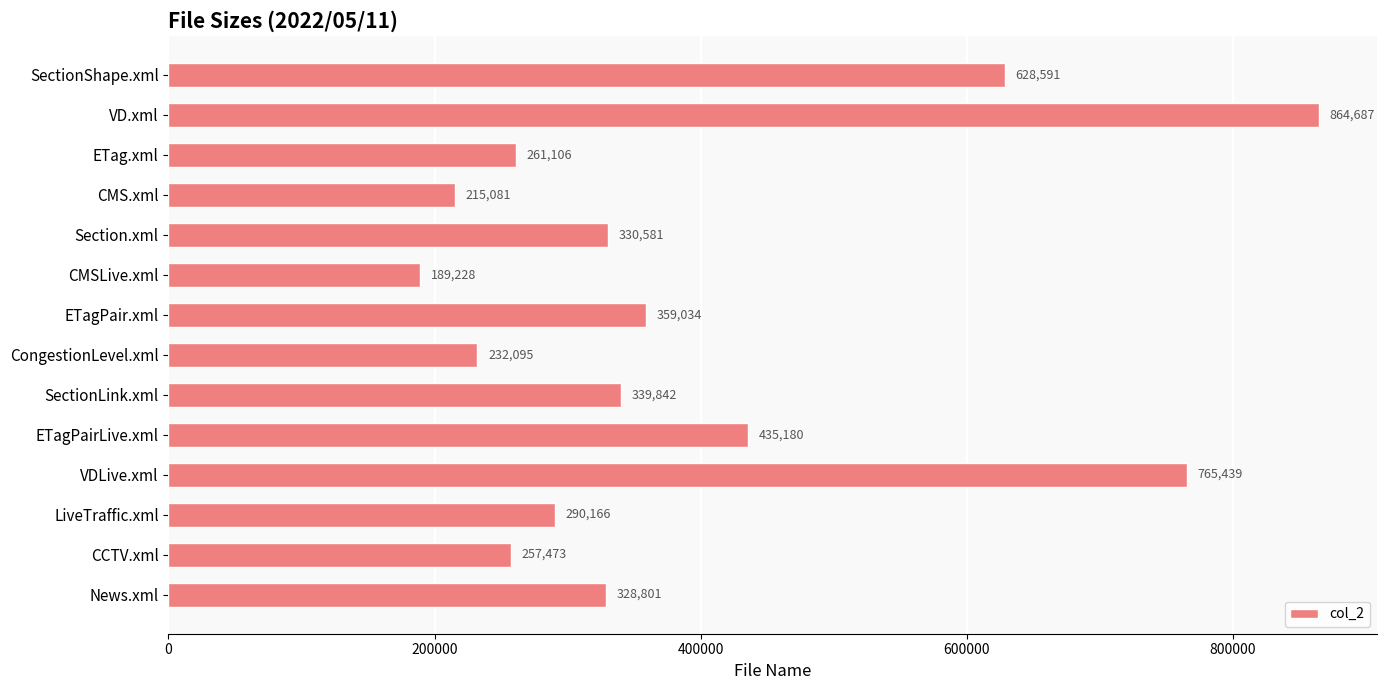

What value does the data have at Section.xml, to the nearest 10?

330580